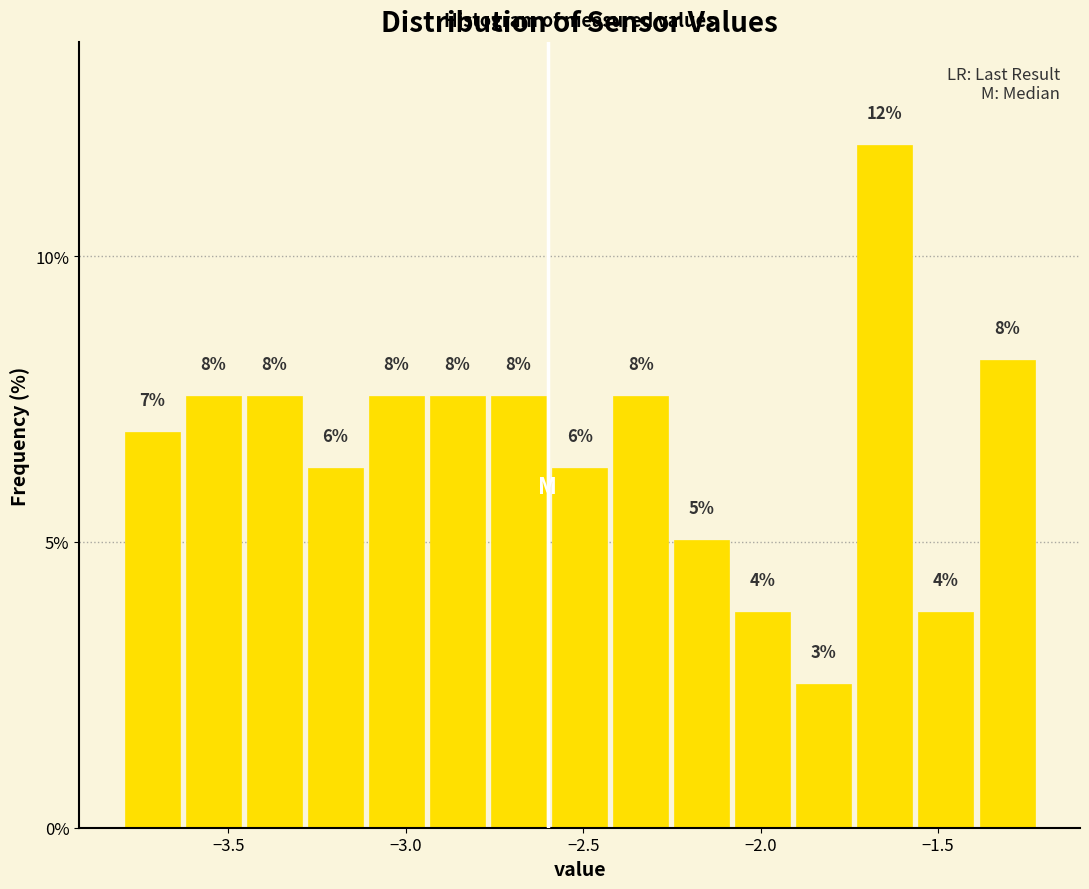

Read against the x-axis, roughly where is the centre of the tallest bar?

-1.65